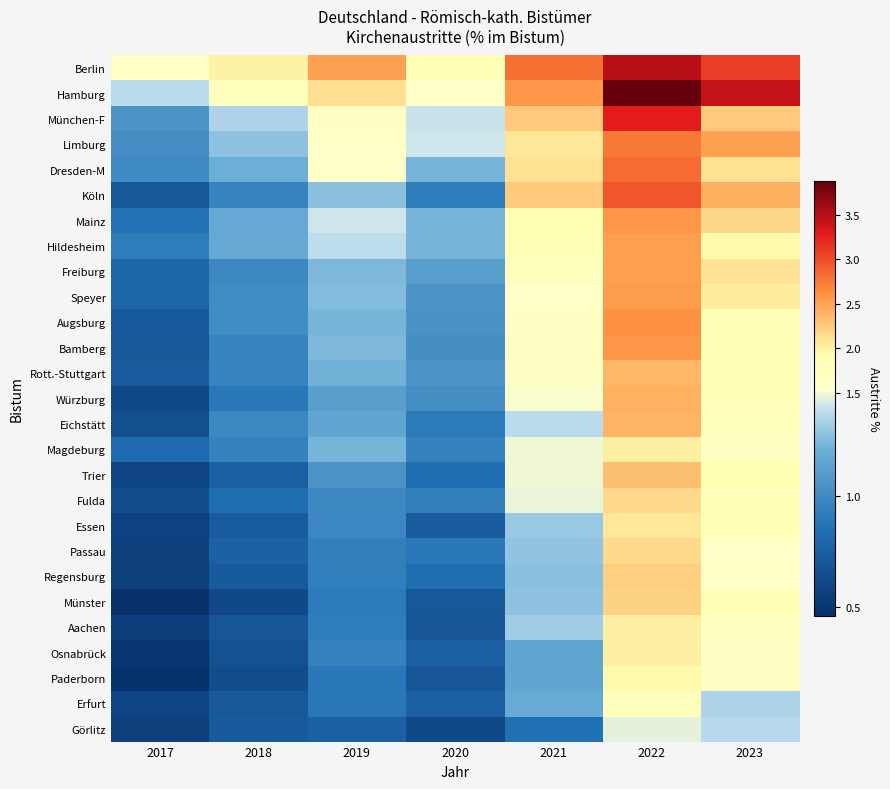

What is the spread (max minus min) of values at 2023?

2.1